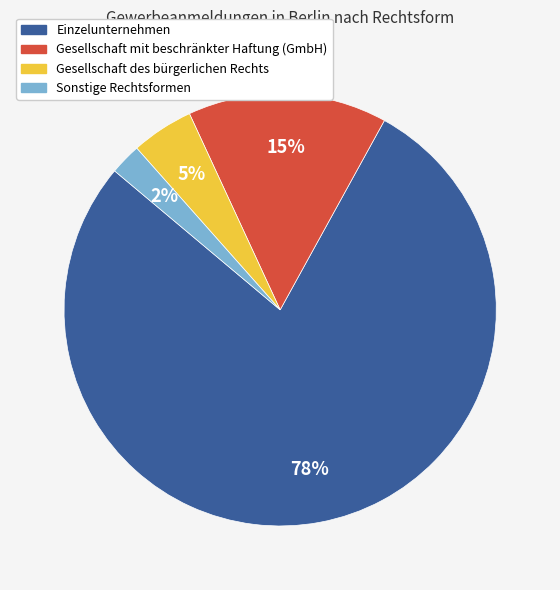

Count the number of slices in the pie.

4